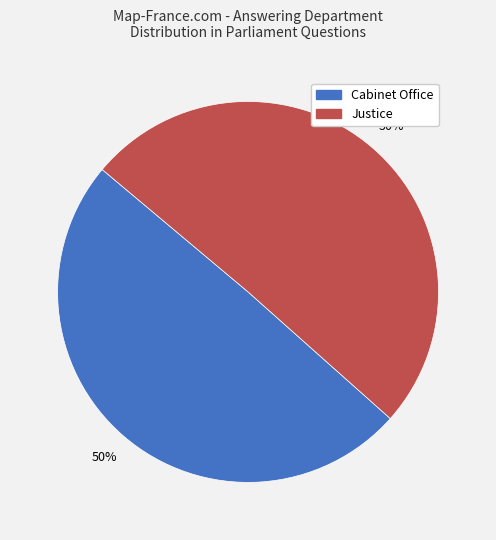

Is it true that Justice is 59% of the pie?

False